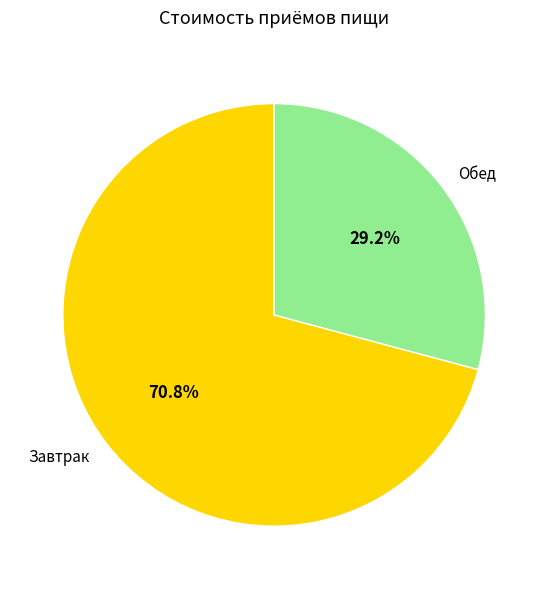

Rank the categories by value from highest to lowest.

Завтрак, Обед